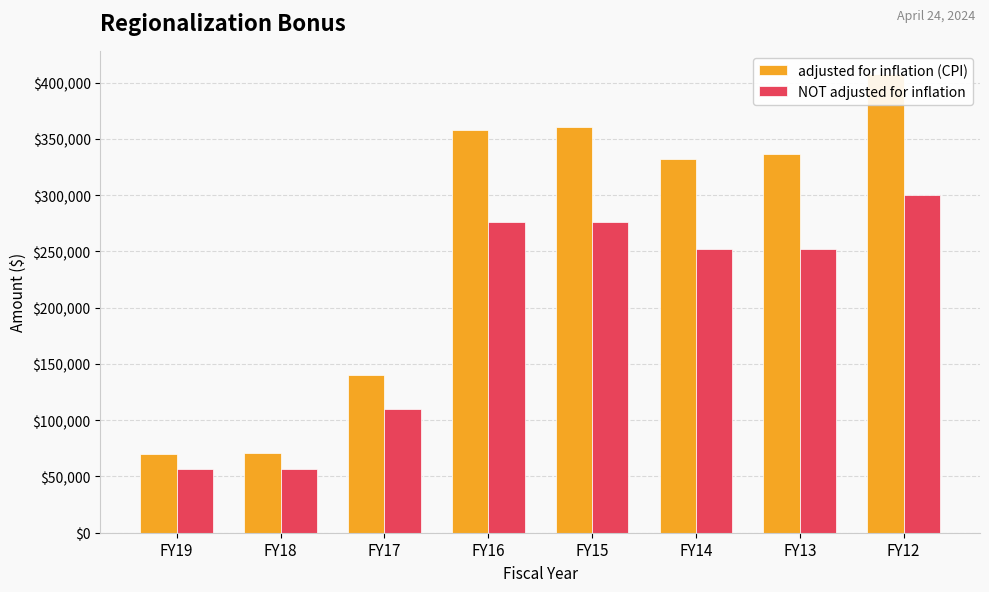

What is the difference between the second highest and second lowest values in the NOT adjusted for inflation series?

218880